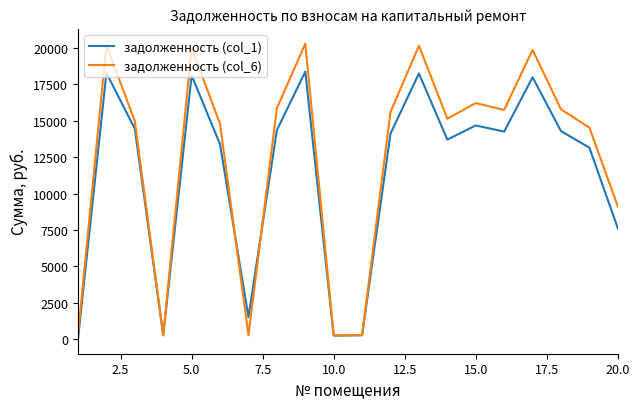

Which series has the widest spread of values?

задолженность (col_6)